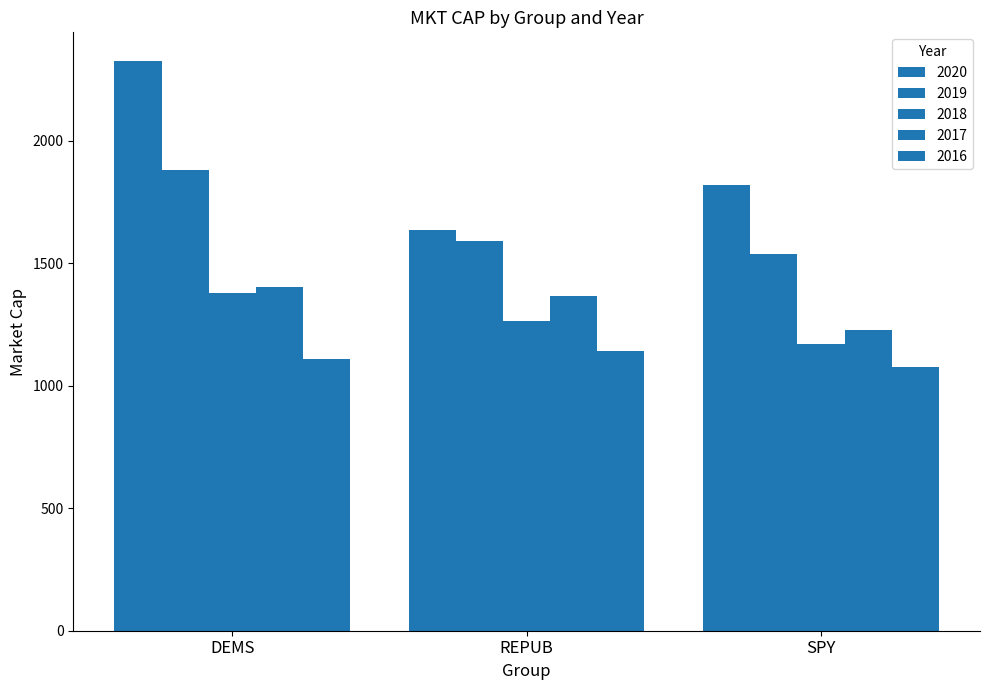

Rank the series by their maximum value, from lowest to highest.

2016, 2018, 2017, 2019, 2020